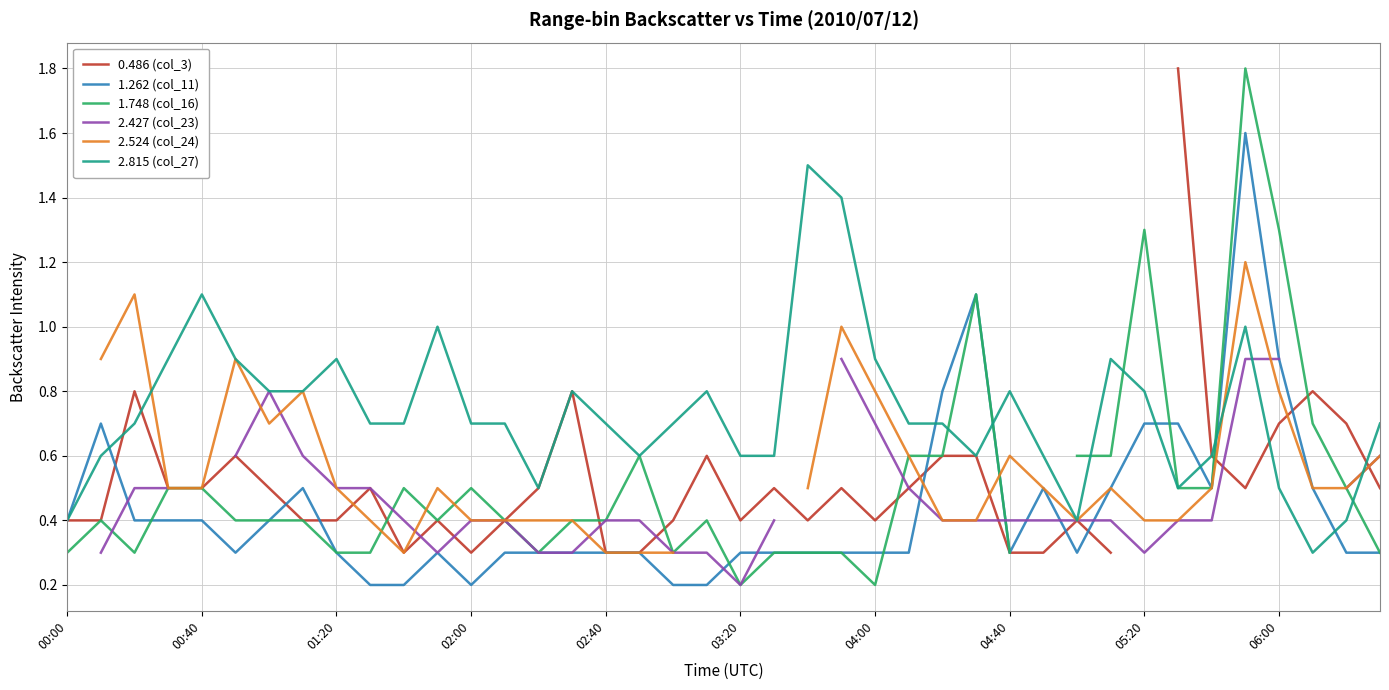

What is the lowest value of the 2.815 (col_27) series?

0.3